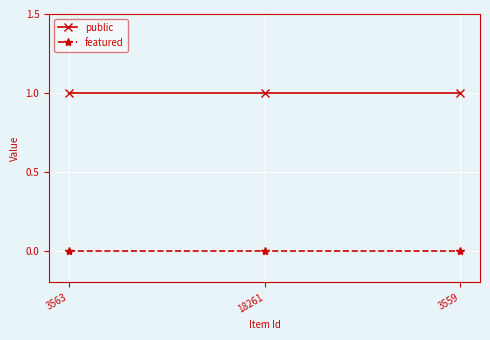

Is this an area chart (filled region under the line)?

No